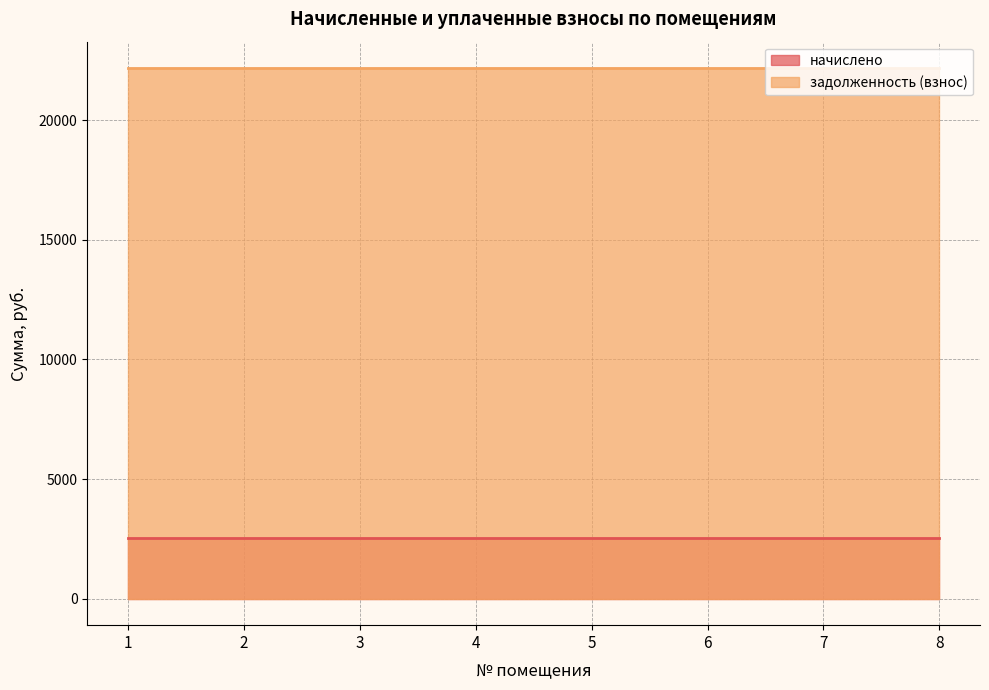

Which category has the lowest value in the задолженность (взнос) series?

1